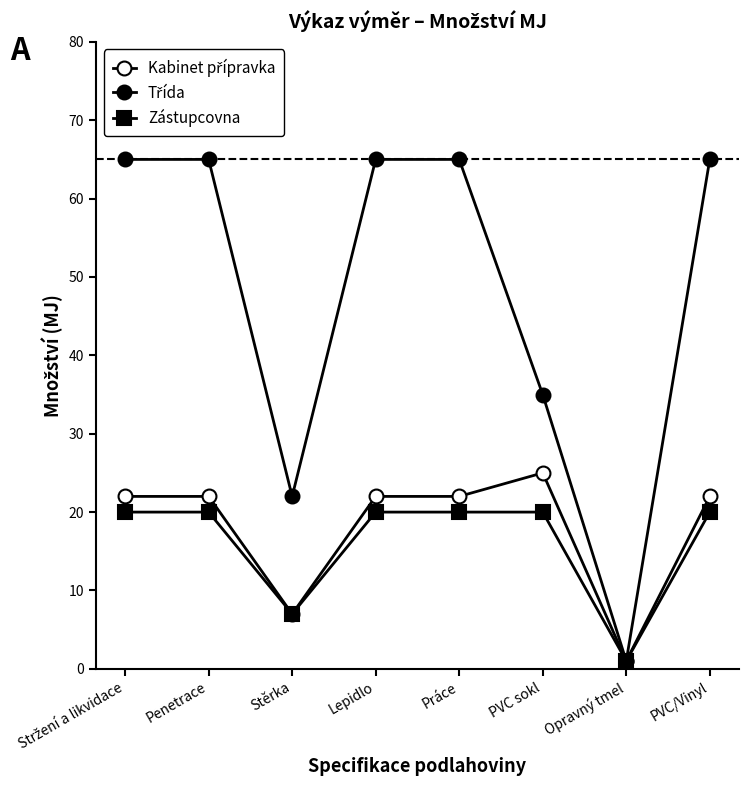

How many series are shown in this chart?

3